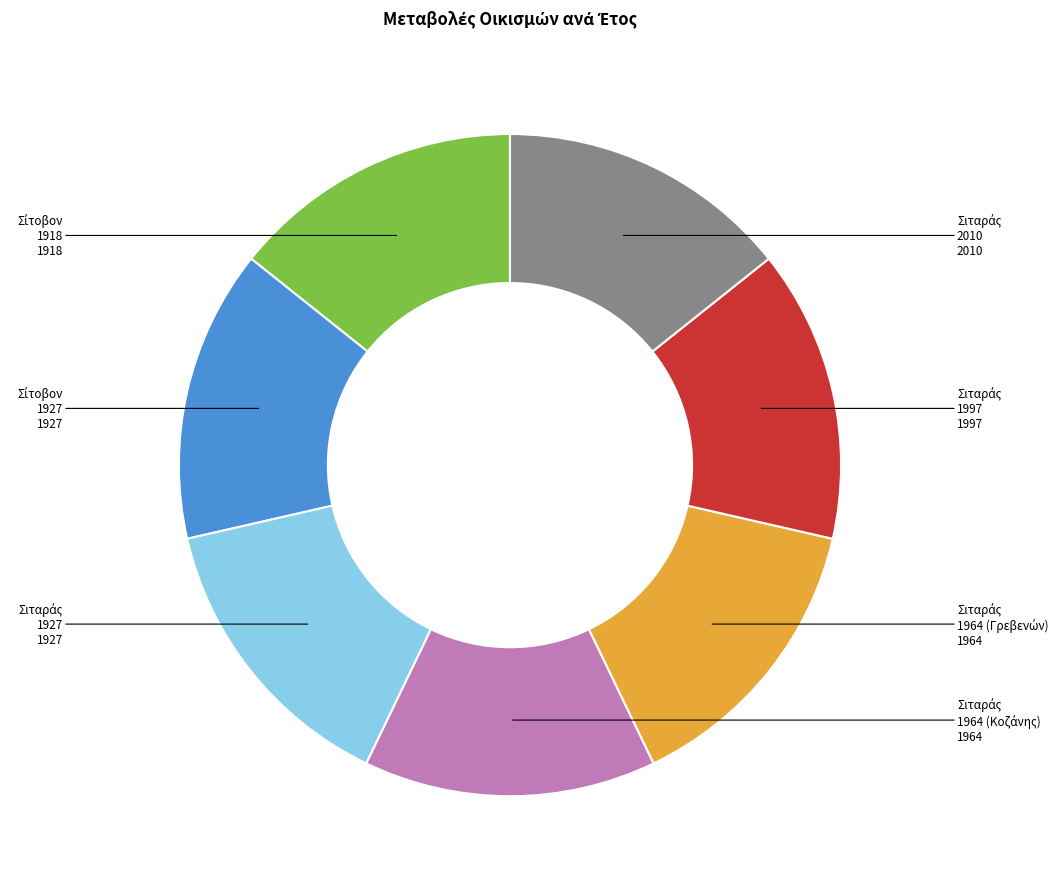

Is there a majority slice in this chart?

No